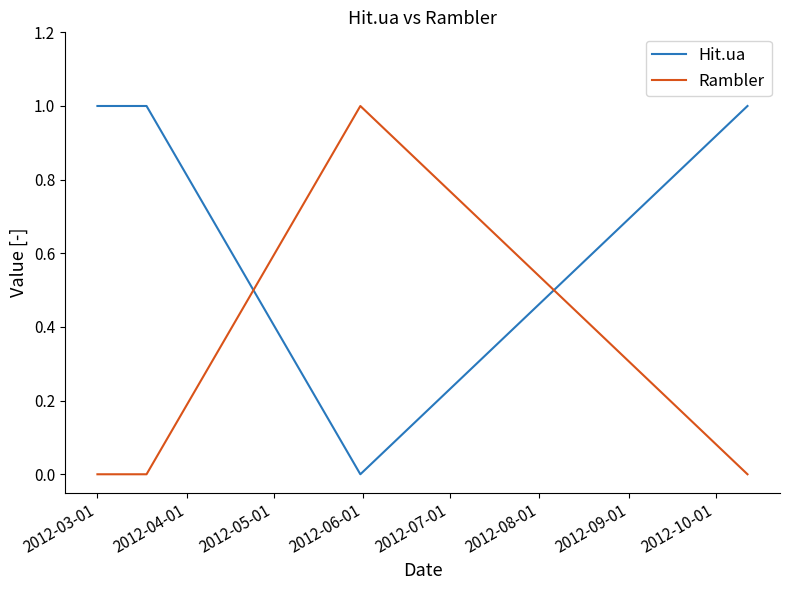

How many distinct data groups are displayed?

2